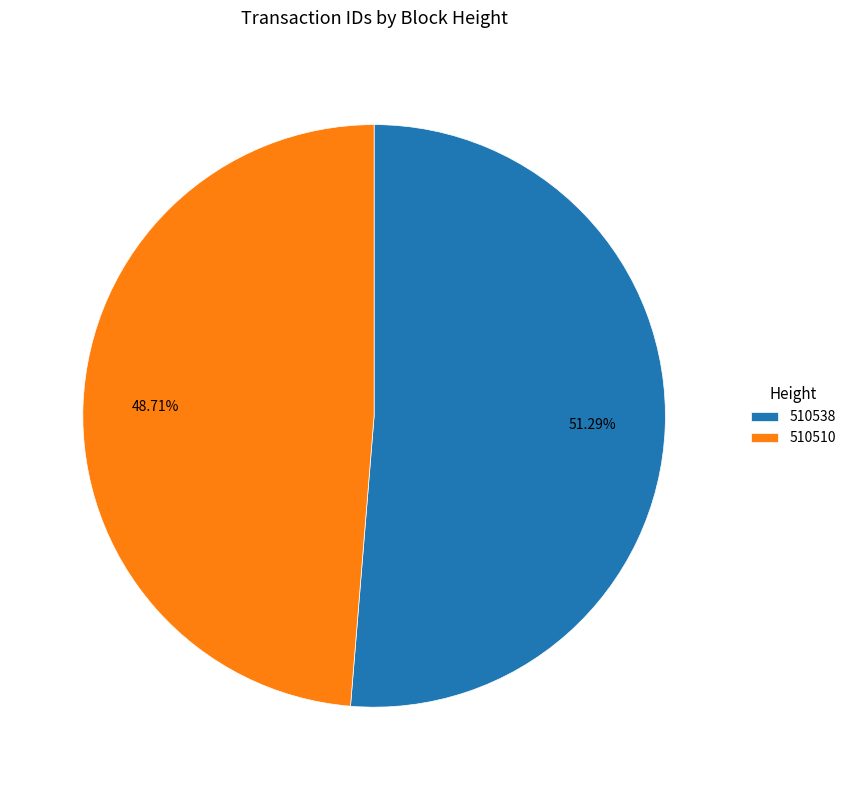

How many segments does this pie chart have?

2